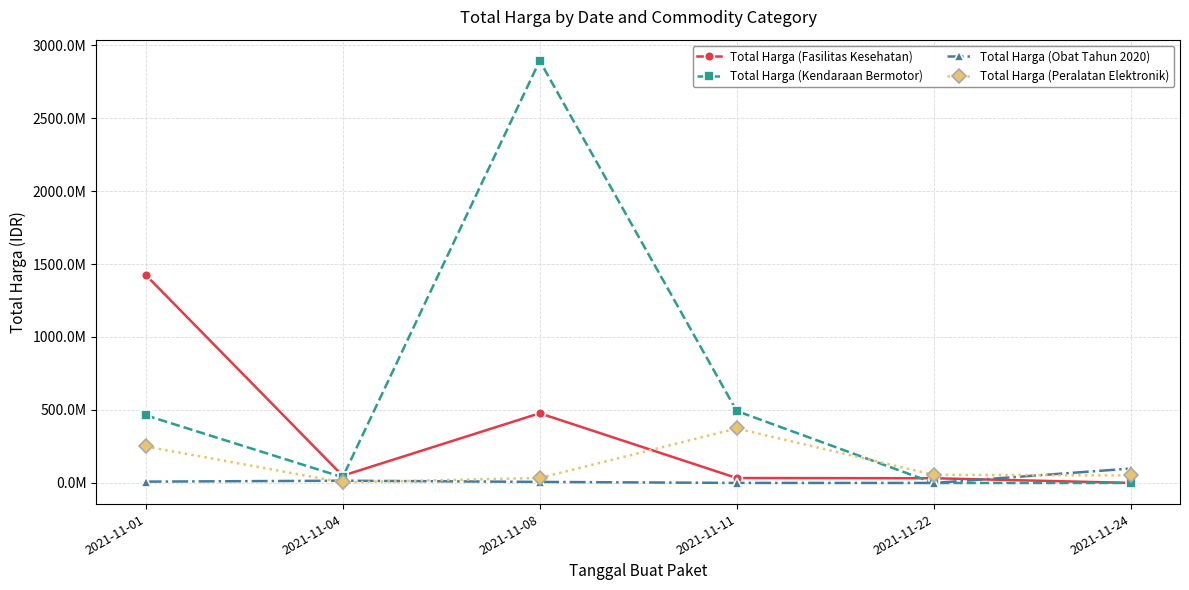

Between 2021-11-04 and 2021-11-01, which is larger?

2021-11-01